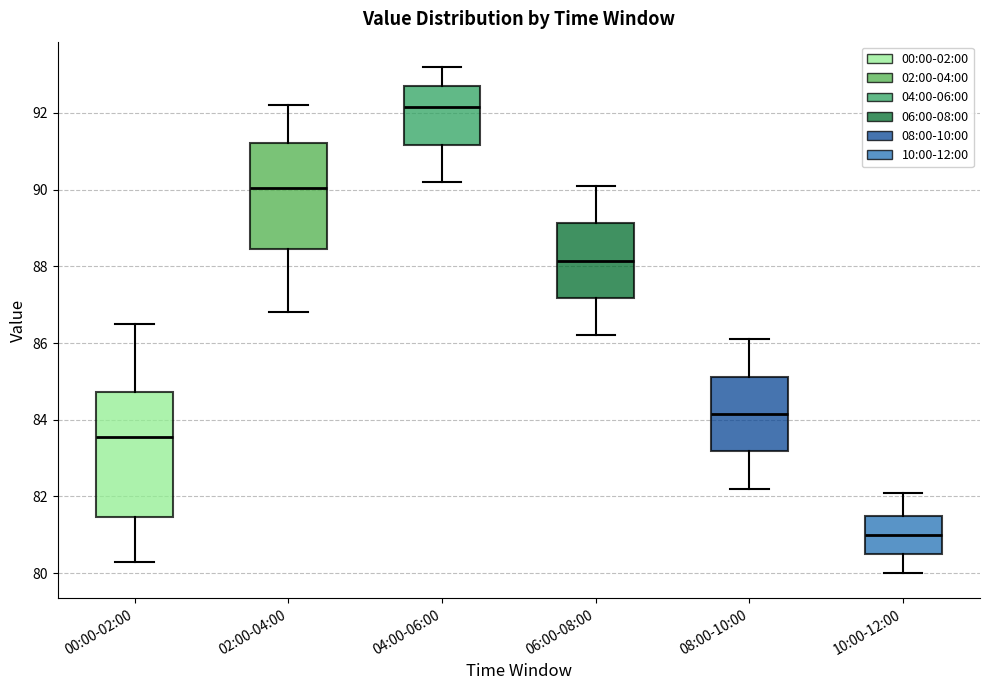

Where does the upper whisker of the box for 10:00-12:00 end on the y-axis? The values are not printed on the chart, so give them approximately, as read against the axis.

82.2